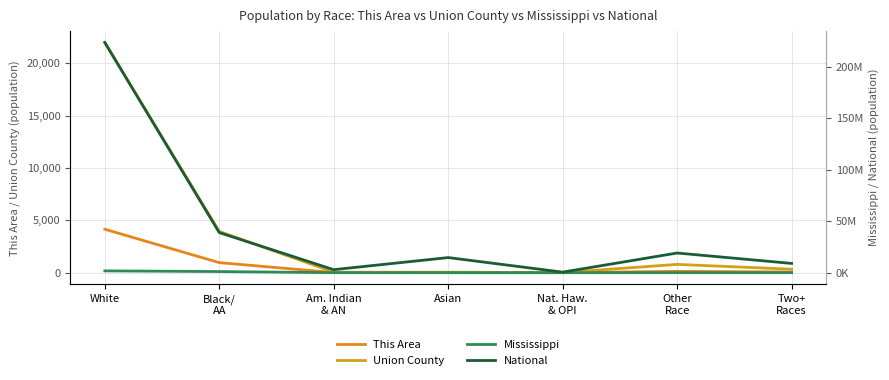

What is the average value of the This Area series?

760